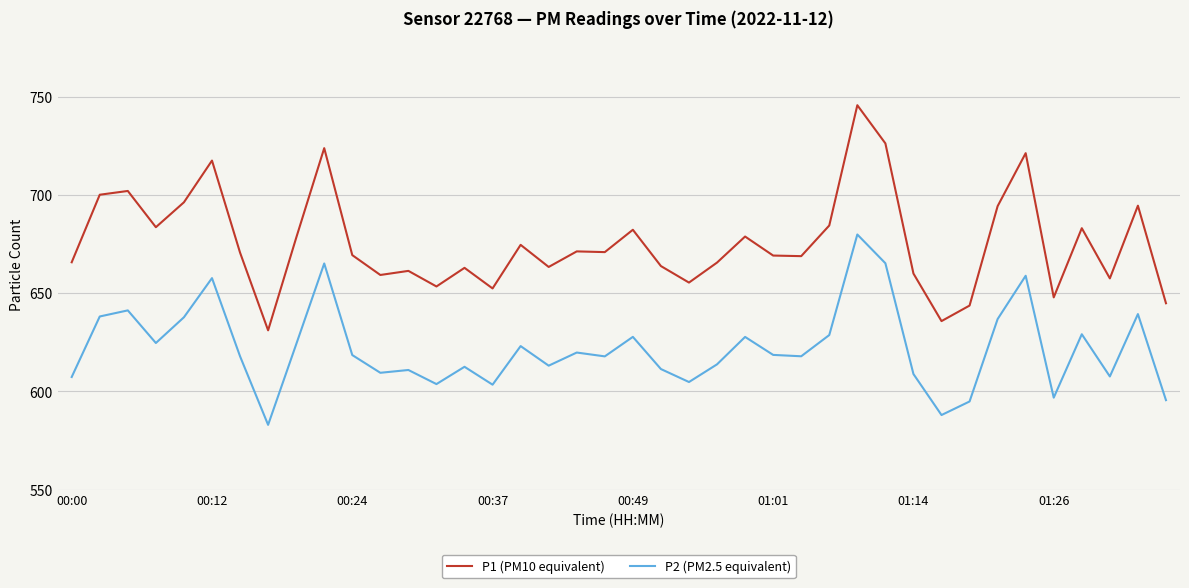

True or false: P2 (PM2.5 equivalent) has more than 2 points higher than both neighbors.

True